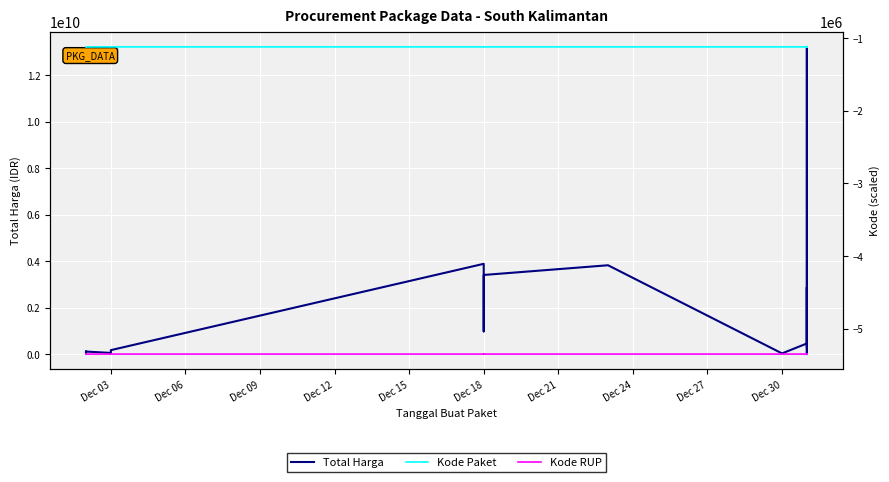

Is the value of Kode Paket at 17 greater than the value of Total Harga at 13?

No